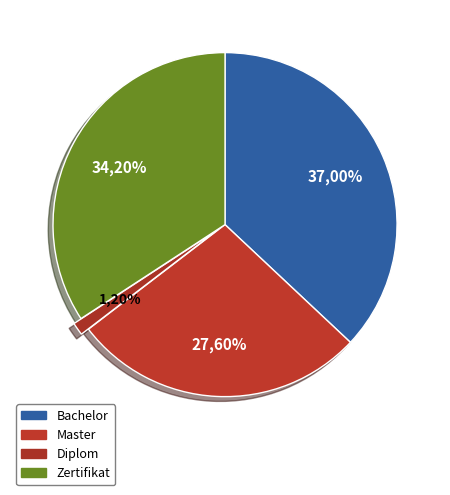

Count the number of slices in the pie.

4